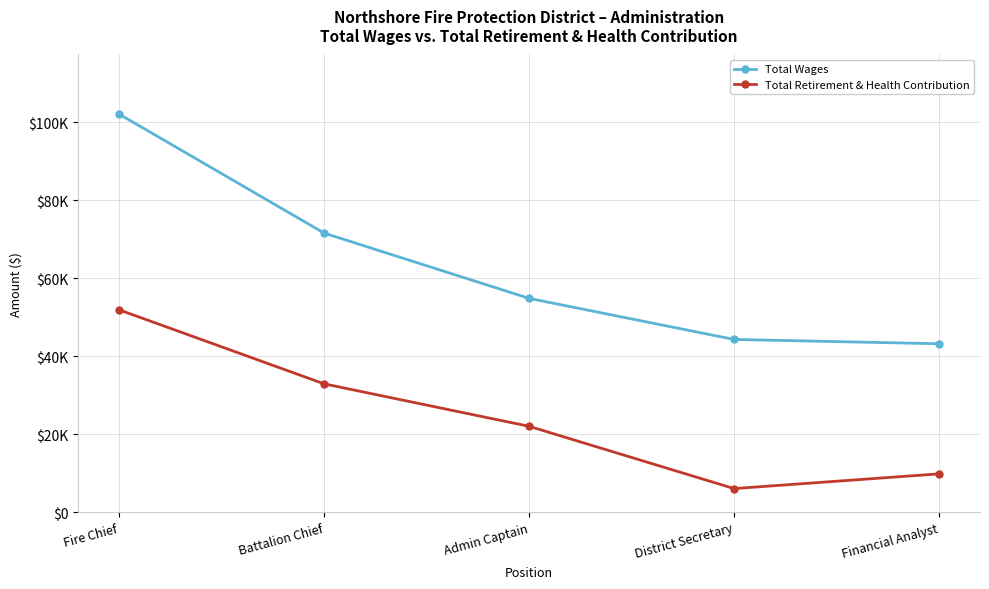

Which series has the largest range (max minus min)?

Total Wages